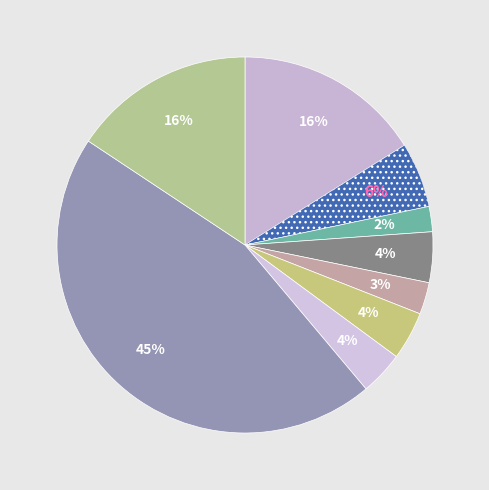

Count the number of slices in the pie.

9